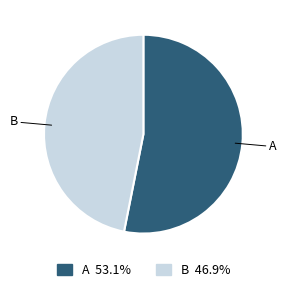

What is the largest slice in the pie chart?

A